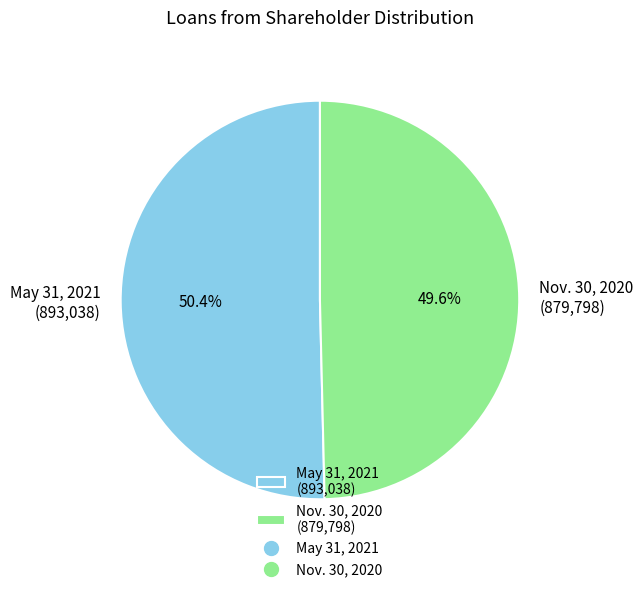

To the nearest percent, what is the combined percentage of May 31, 2021 and Nov. 30, 2020?

100%